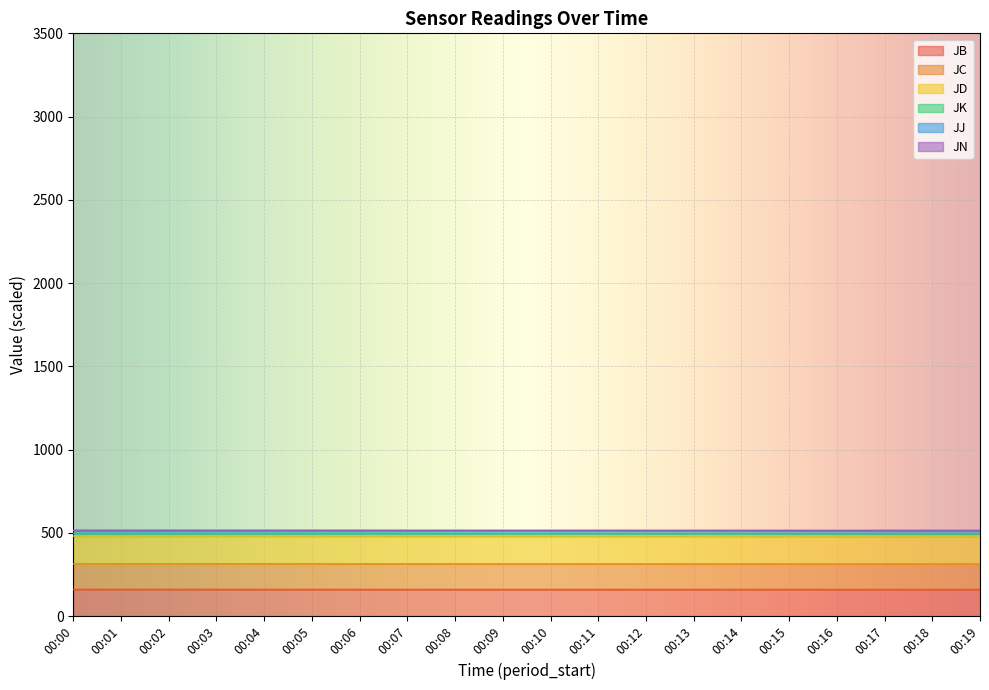

The JN series shows 140.9 at 00:10. True or false?

False